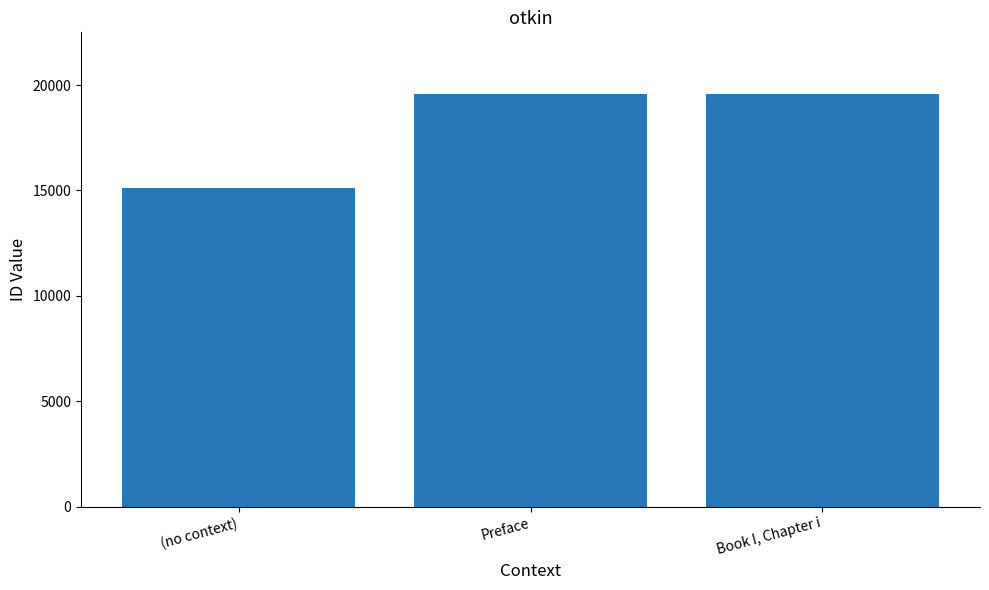

What is the label of the 2nd bar from the left?

Preface